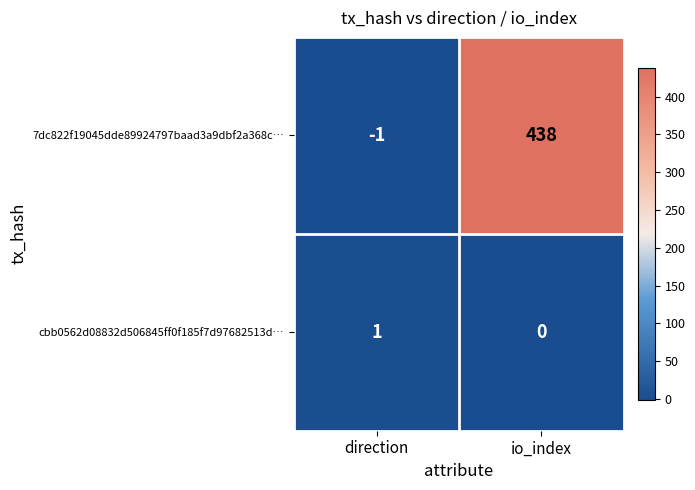

What is the spread (max minus min) of values at io_index?

438